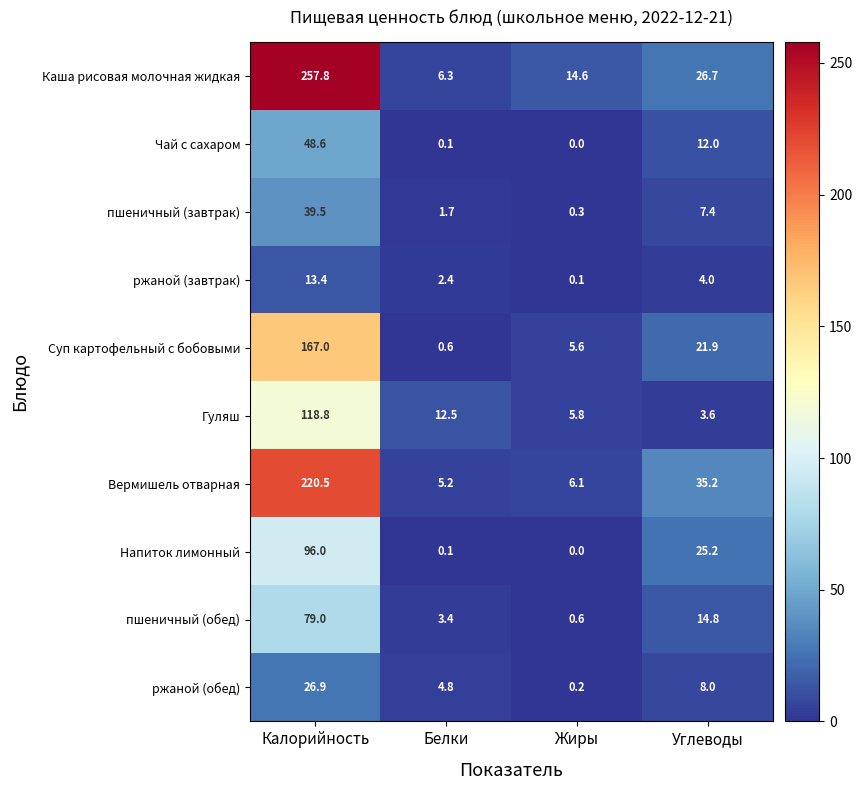

Which series changed the most between Калорийность and Жиры?

Каша рисовая молочная жидкая